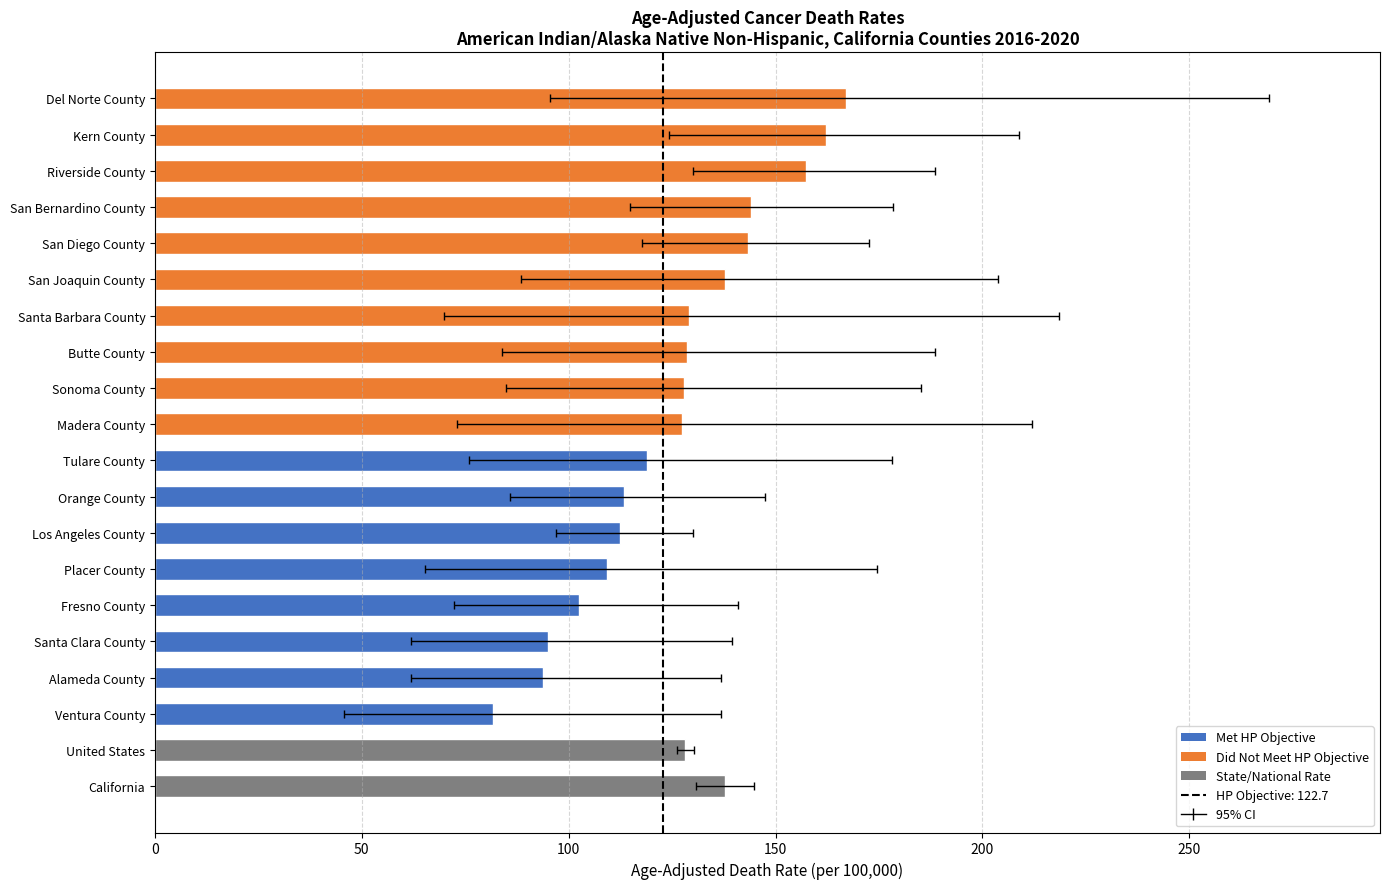

What is the greatest value displayed?

167.0